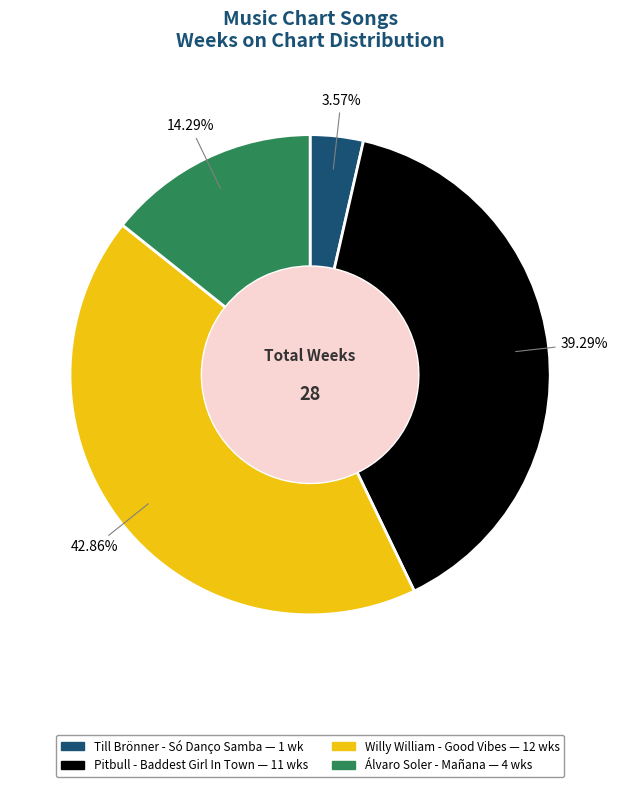

Approximately how many times larger is the value at Willy William - Good Vibes compared to Álvaro Soler - Mañana?

3.0